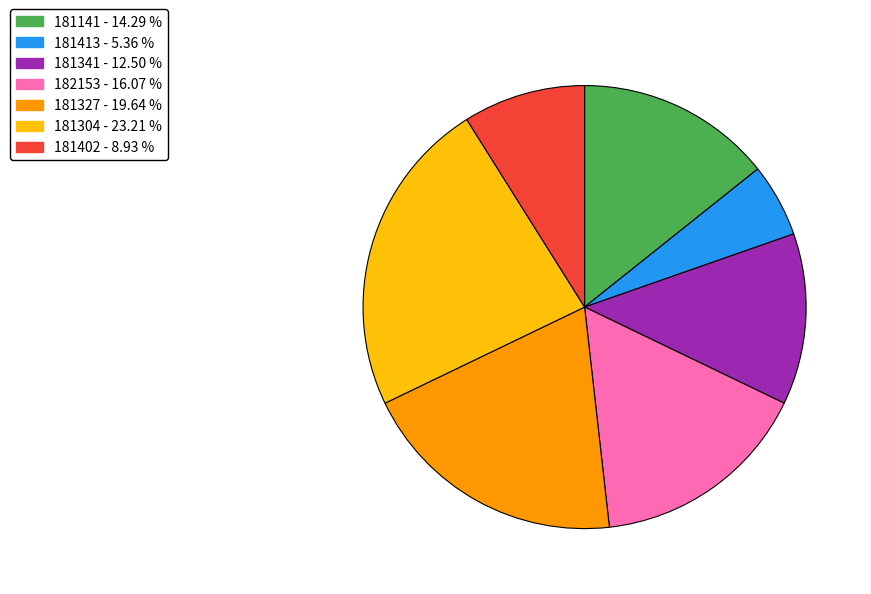

Is 181304 the majority of the pie?

No